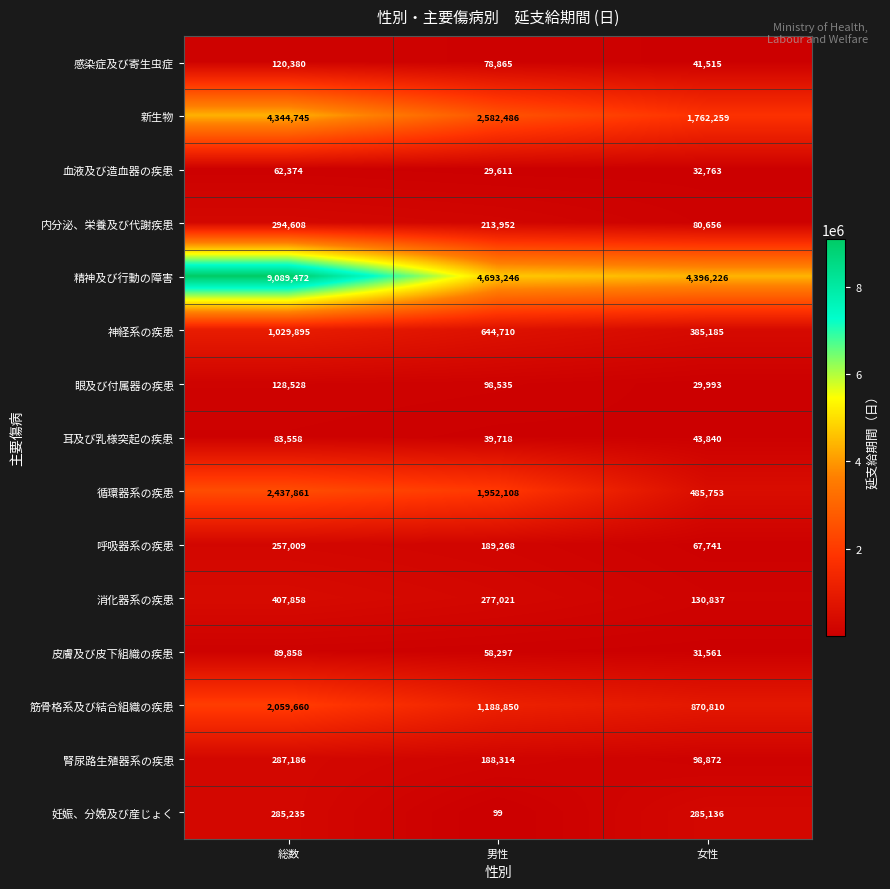

What is the highest value of the 精神及び行動の障害 series?

9089472